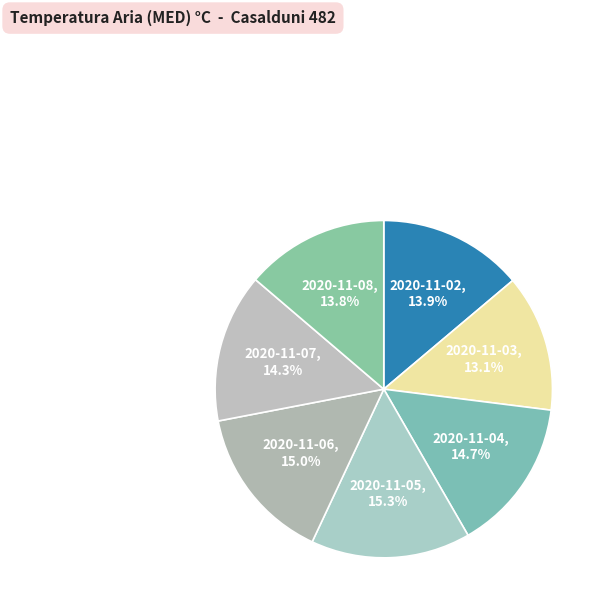

How many slices are in this pie chart?

7